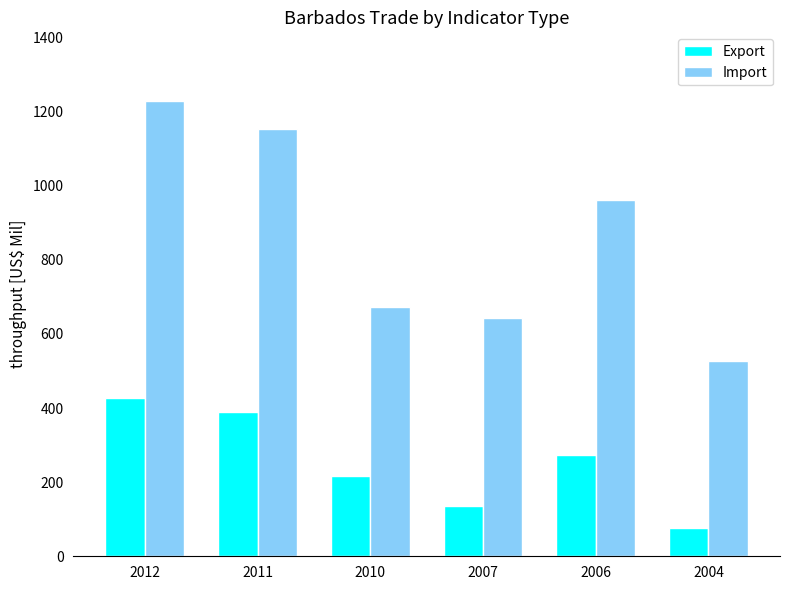

What is the sum of all Import values?

5185.4